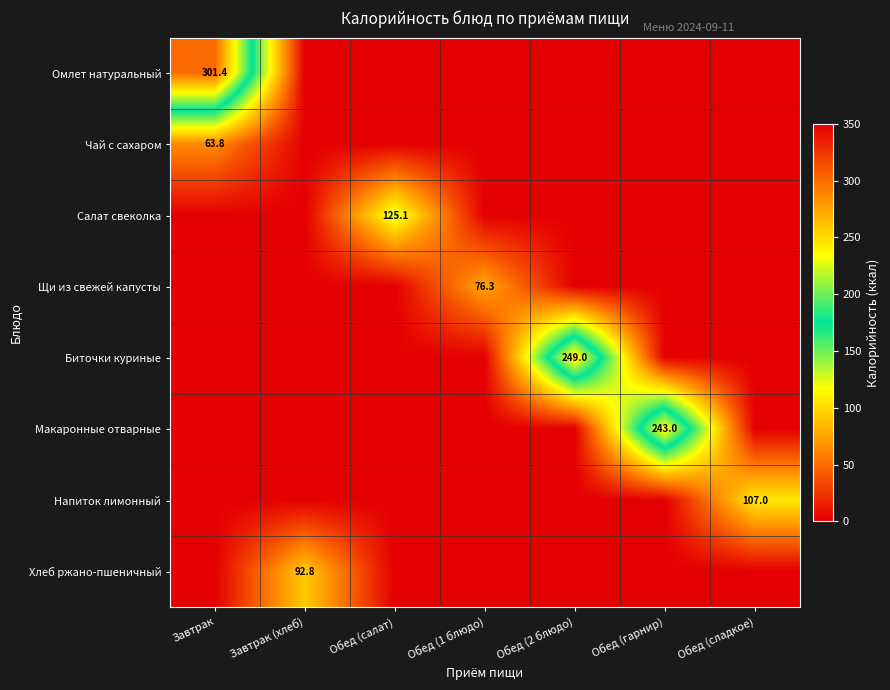

At how many categories does at least one series exceed 30?

7